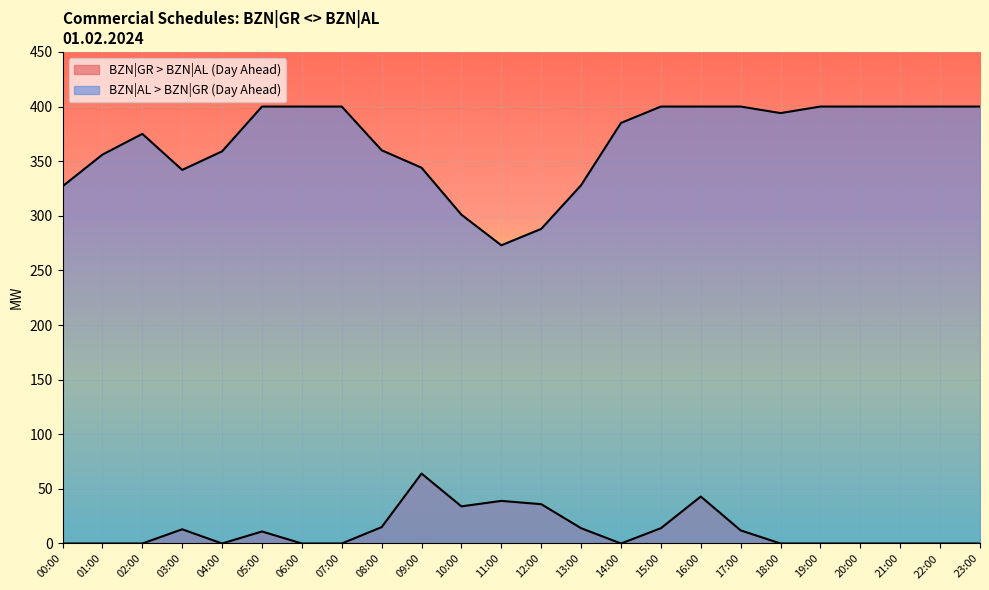

What is the difference between the highest and lowest values at 14:00?

385